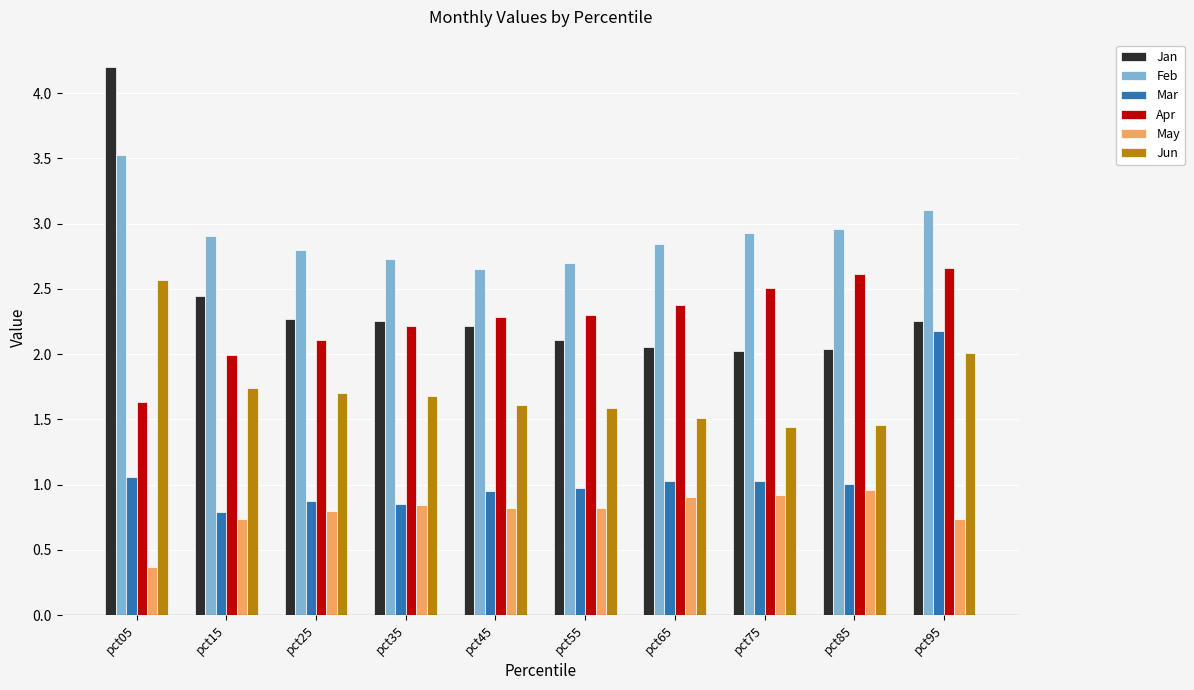

Which series changed the most between pct15 and pct95?

Mar